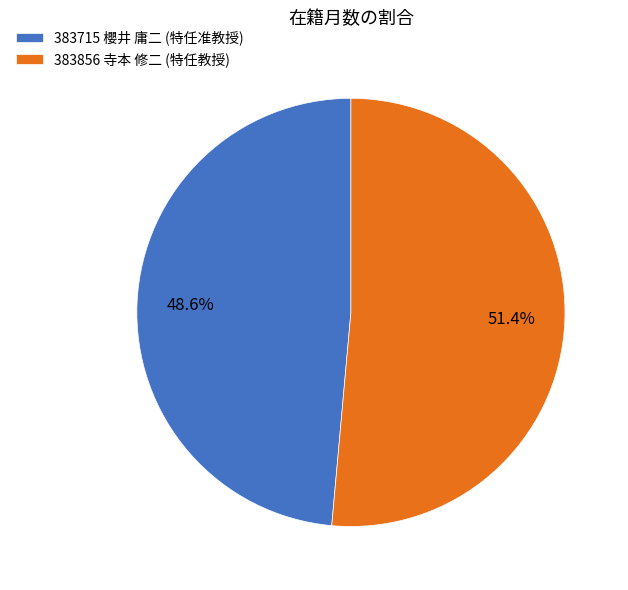

Which slice is the smallest?

383715 櫻井 庸二 (特任准教授)